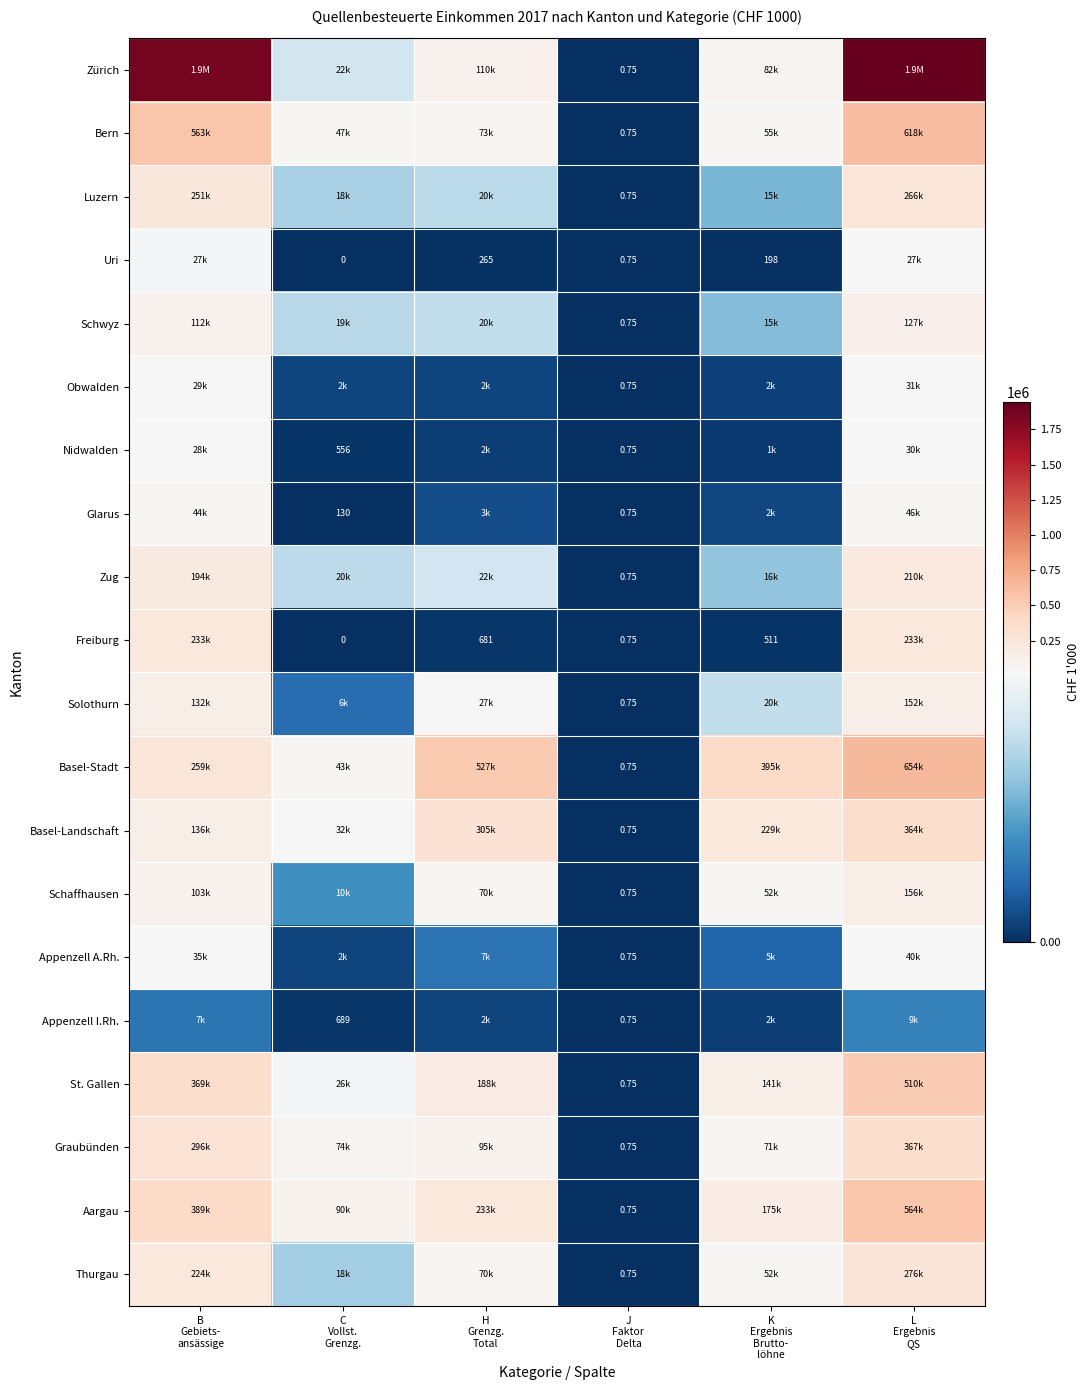

At how many categories does at least one series exceed 183207?

4